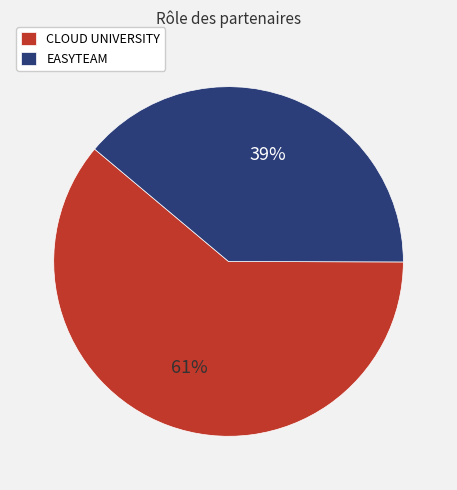

What is the ratio of the value at EASYTEAM to the value at CLOUD UNIVERSITY?

0.6